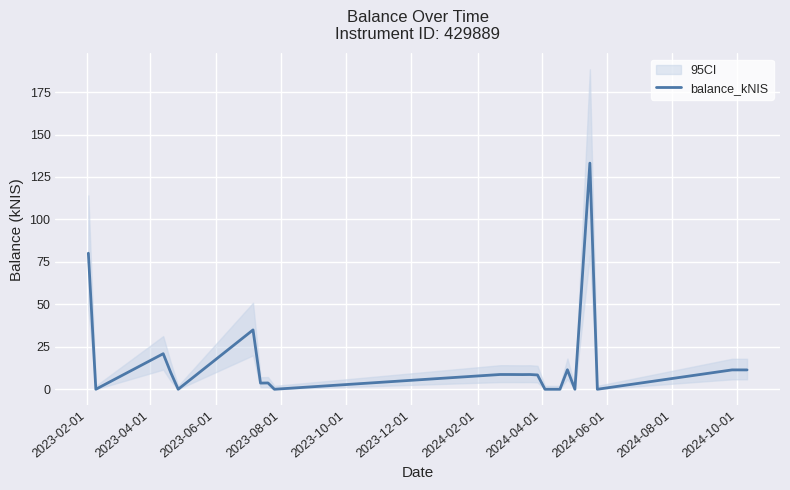

What is the highest value of the balance_kNIS series?

133.2